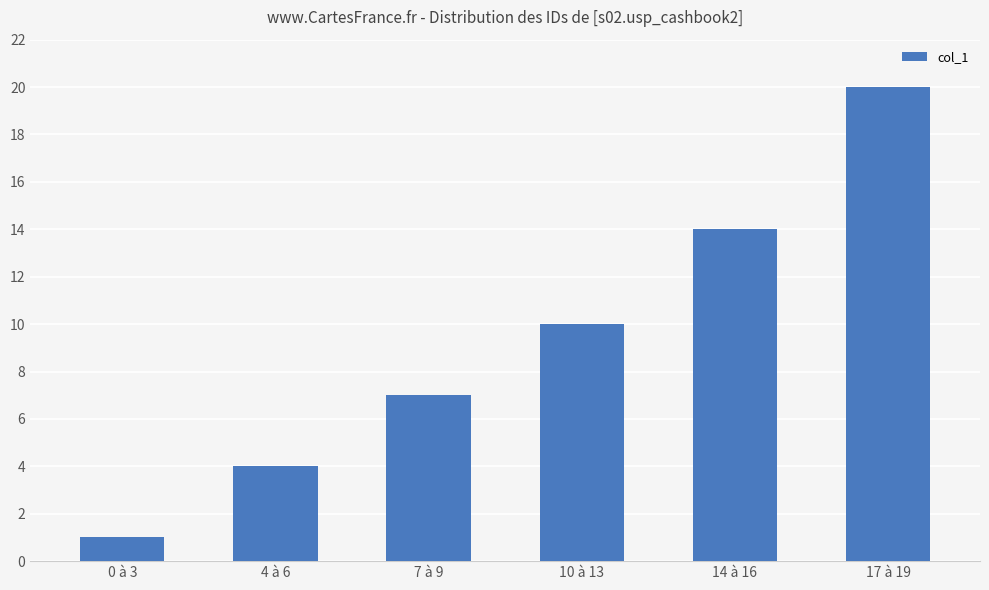

What is the difference between the values at 14 à 16 and 10 à 13?

4